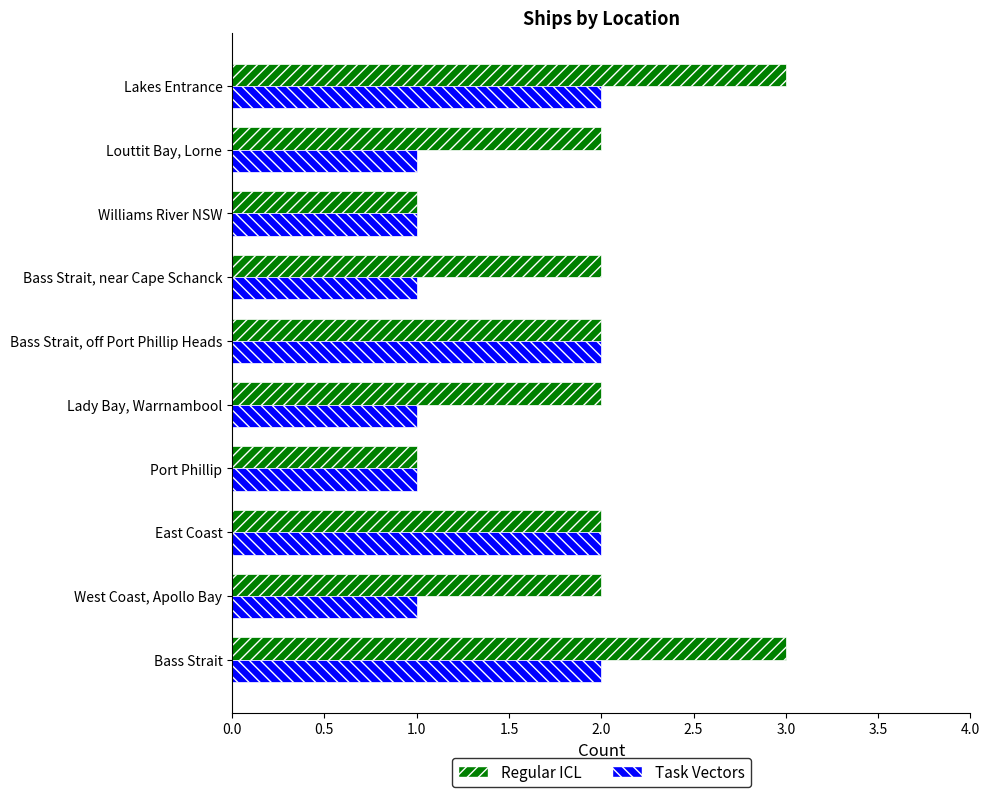

What is the total value across all series at Lakes Entrance?

5